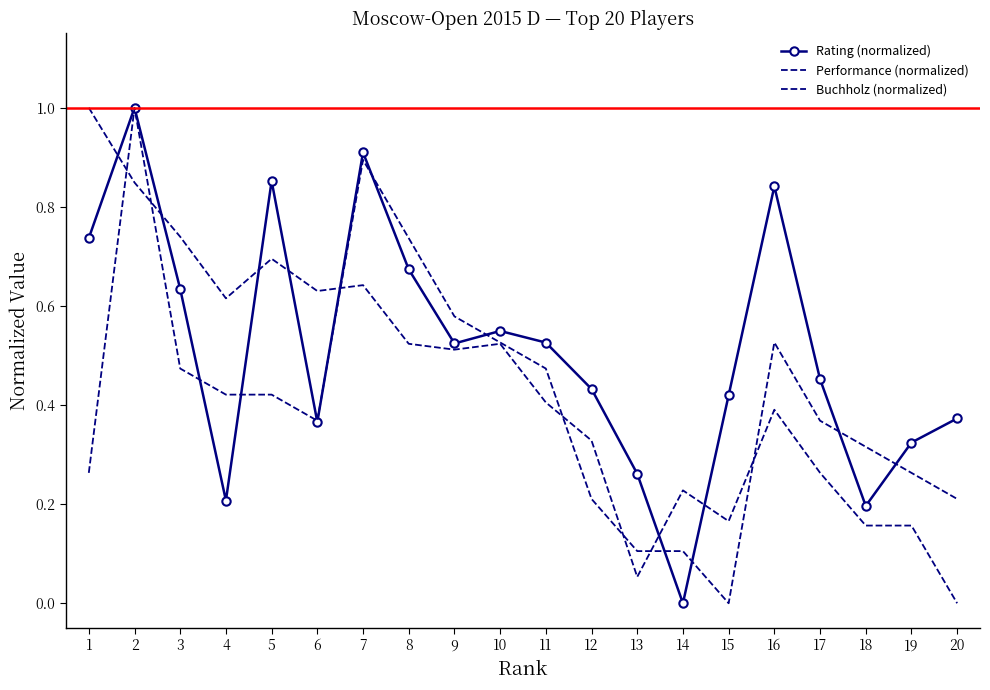

What is the maximum value shown in the chart?

1.0